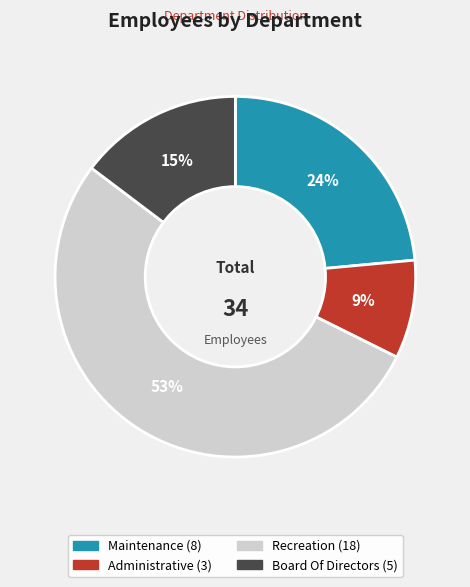

Rank the categories by value from highest to lowest.

Recreation, Maintenance, Board Of Directors, Administrative